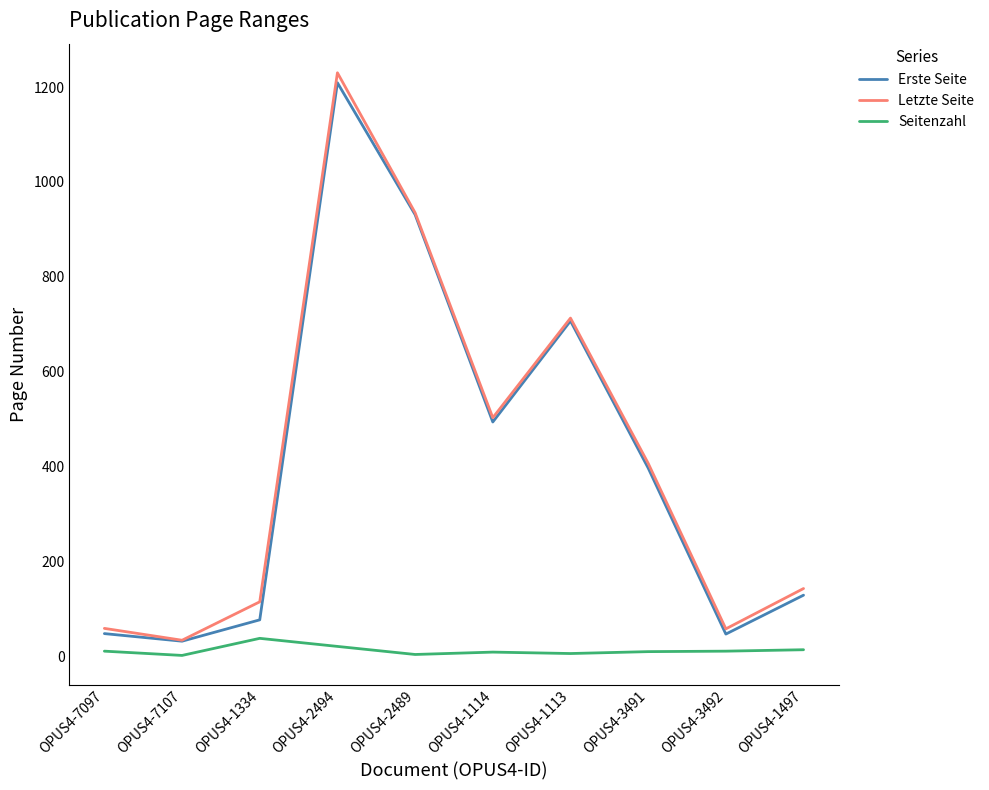

True or false: Seitenzahl and Letzte Seite cross at least once.

False